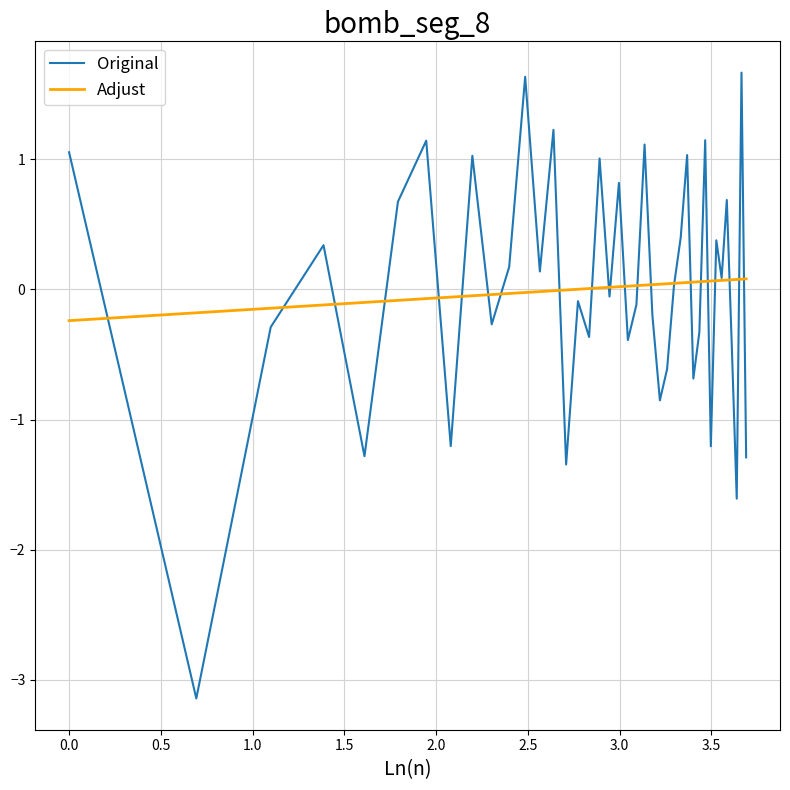

Which series has the widest spread of values?

Original